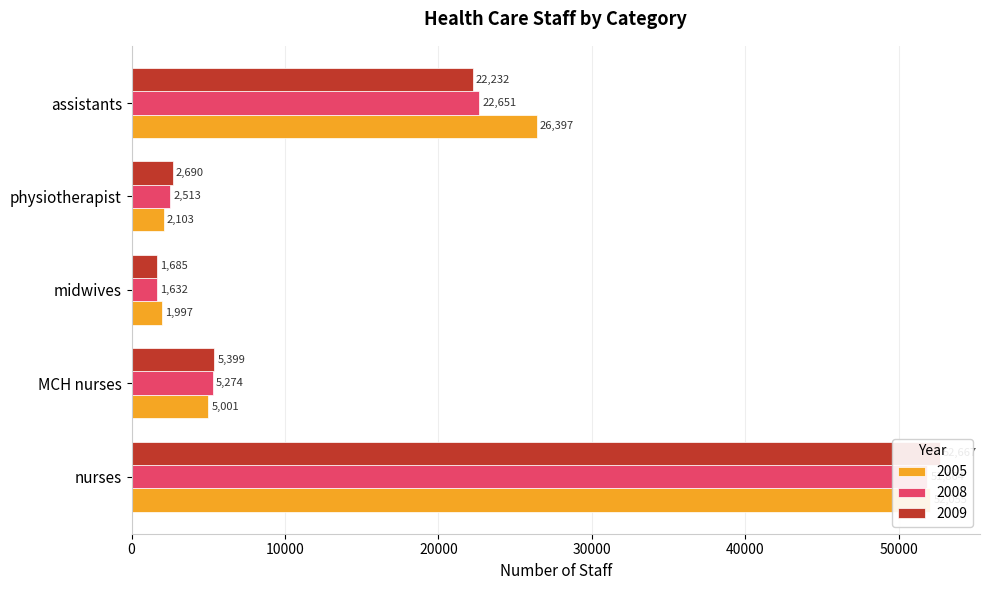

Reading right to left, transcribe all the data shown in this chart.

2005: assistants=26397	physiotherapist=2103	midwives=1997	MCH nurses=5001	nurses=52055
2008: assistants=22651	physiotherapist=2513	midwives=1632	MCH nurses=5274	nurses=51864
2009: assistants=22232	physiotherapist=2690	midwives=1685	MCH nurses=5399	nurses=52667